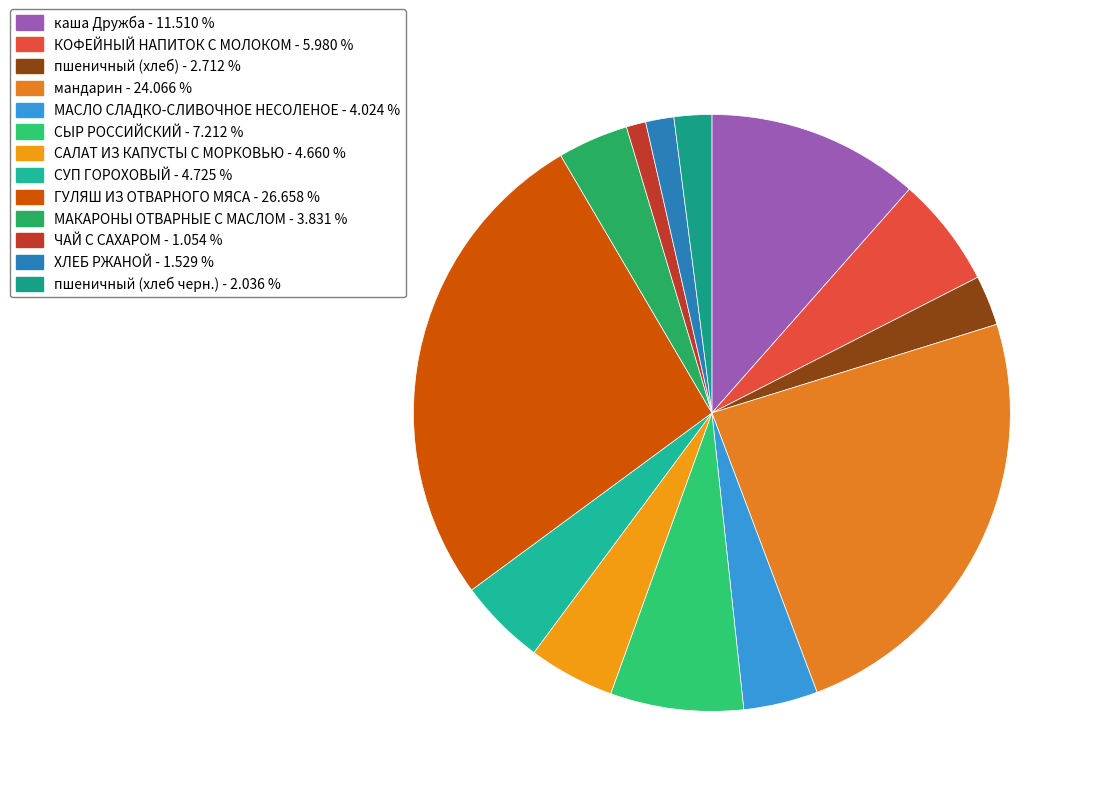

Rank the categories by value from lowest to highest.

ЧАЙ С САХАРОМ, ХЛЕБ РЖАНОЙ, пшеничный (хлеб черн.), пшеничный (хлеб), МАКАРОНЫ ОТВАРНЫЕ С МАСЛОМ, МАСЛО СЛАДКО-СЛИВОЧНОЕ НЕСОЛЕНОЕ, САЛАТ ИЗ КАПУСТЫ С МОРКОВЬЮ, СУП ГОРОХОВЫЙ, КОФЕЙНЫЙ НАПИТОК С МОЛОКОМ, СЫР РОССИЙСКИЙ, каша Дружба, мандарин, ГУЛЯШ ИЗ ОТВАРНОГО МЯСА